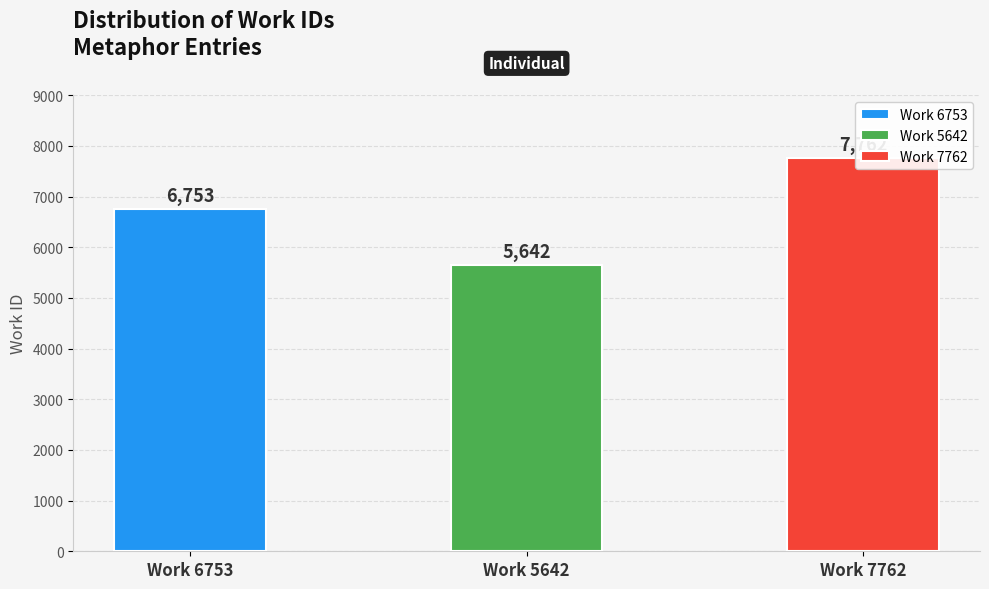

What is the value of the 3rd bar from the left?

7762